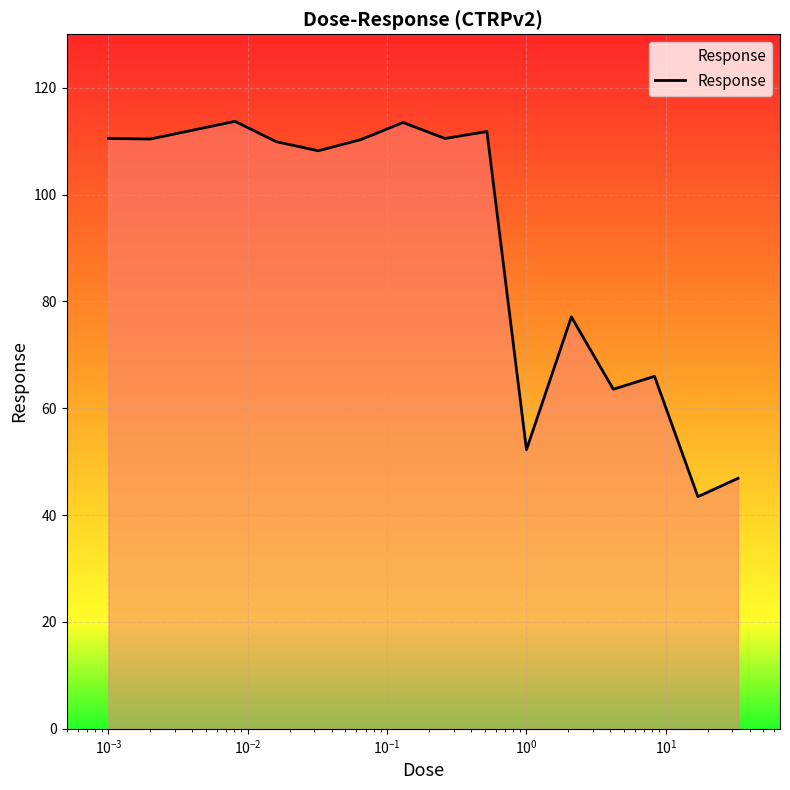

What is the sum of all values?

1460.1